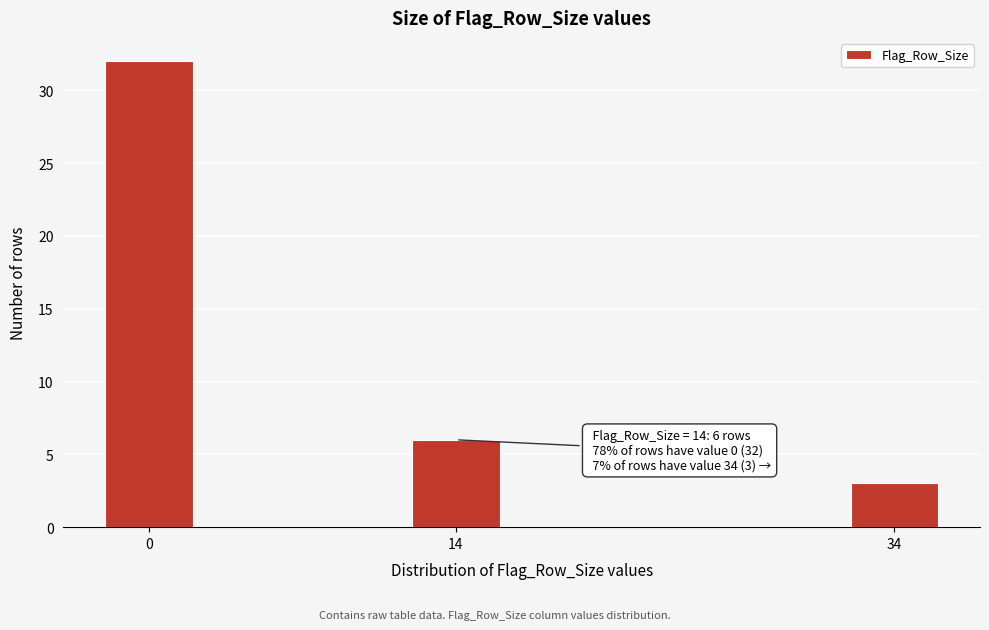

Reading right to left, what are all the values shown in this chart?

34=3	14=6	0=32